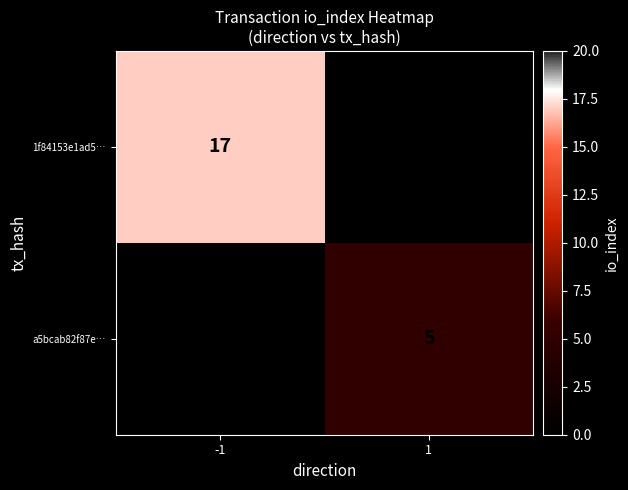

The value of 1f84153e1ad5… at -1 is 17. True or false?

True